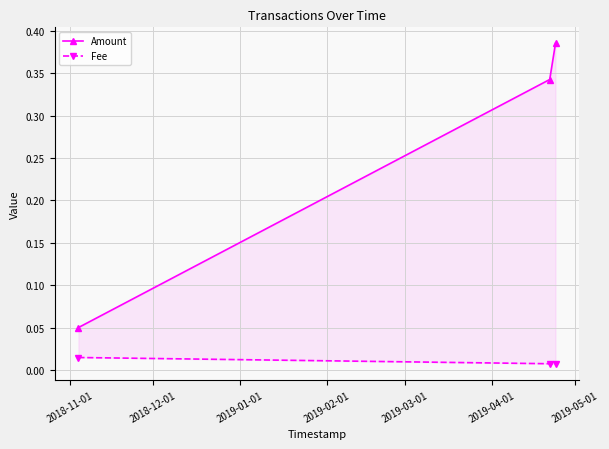

What is the total value across all series at 2018-11-01?

0.1